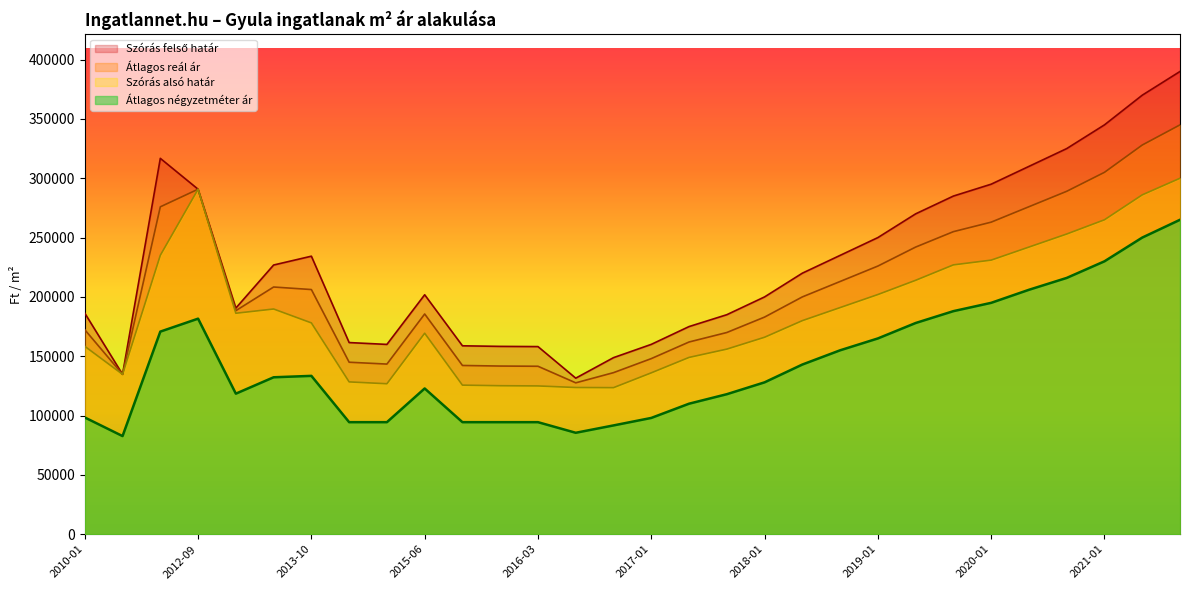

What is the maximum value shown in the chart?

390000